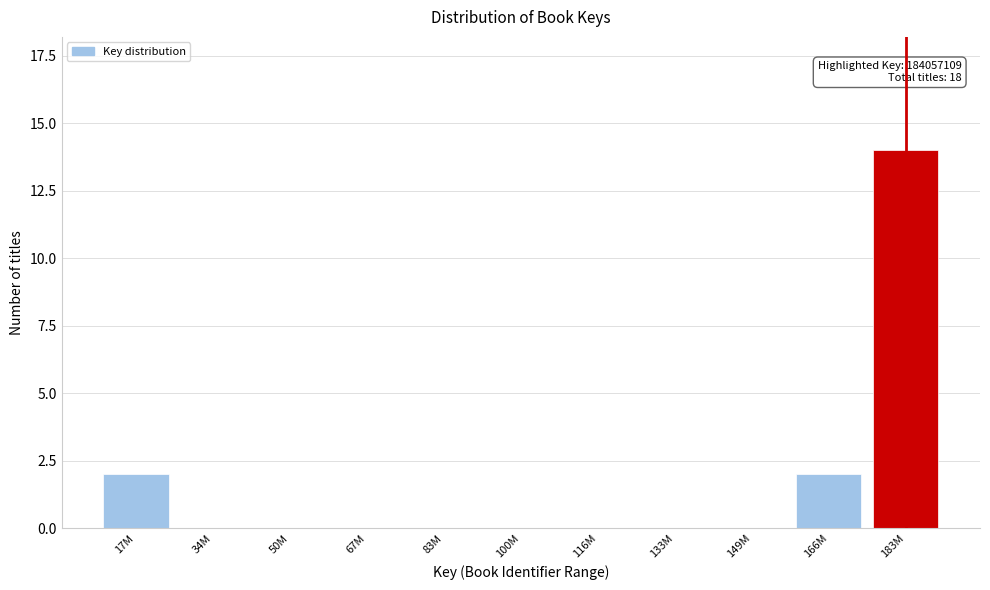

Reading right to left, transcribe all the data shown in this chart.

183M=14	166M=2	149M=0	133M=0	116M=0	100M=0	83M=0	67M=0	50M=0	34M=0	17M=2